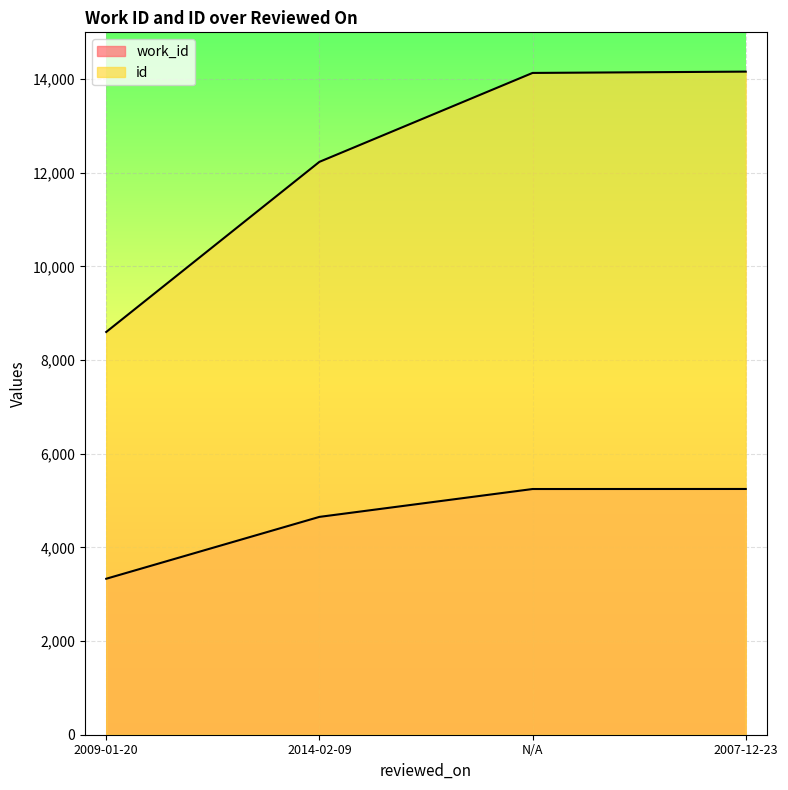

True or false: id and work_id cross at least once.

False